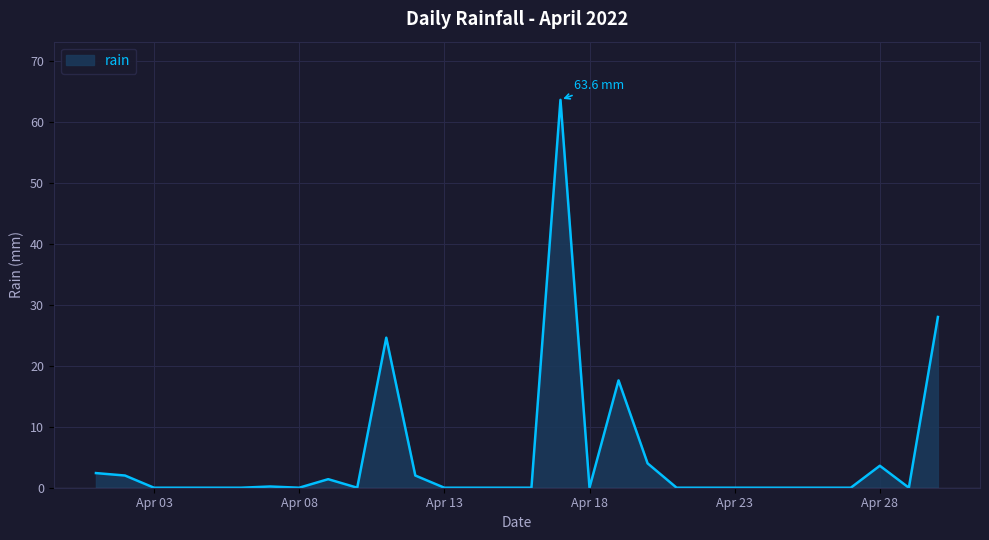

What is the maximum value shown in the chart?

63.6